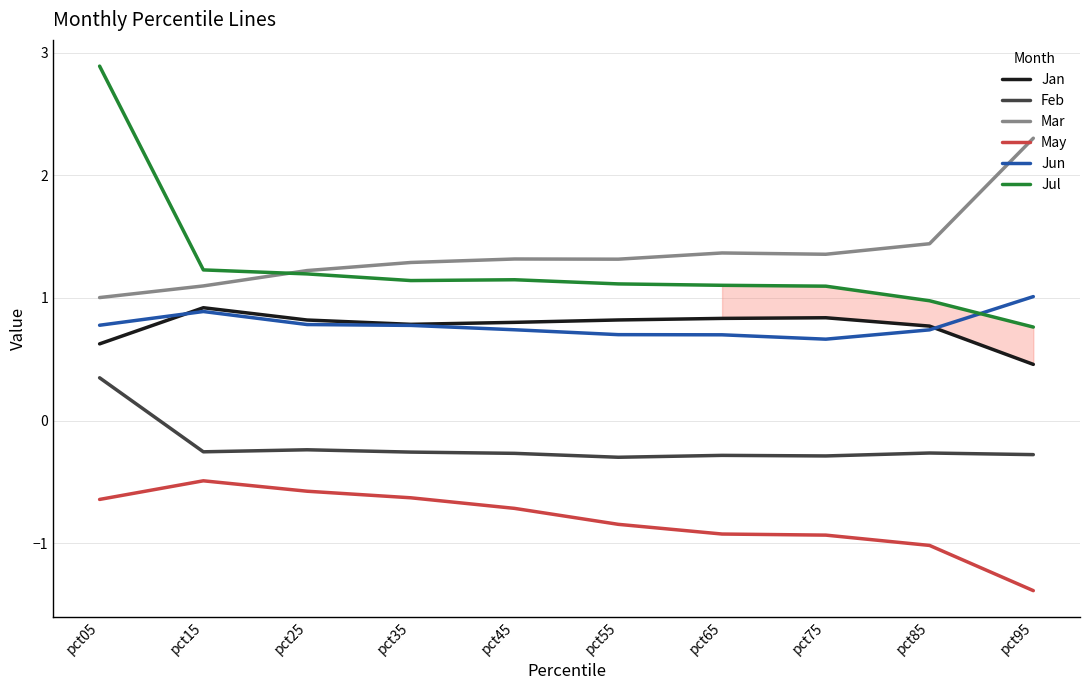

The May series shows -0.5 at pct15. True or false?

True